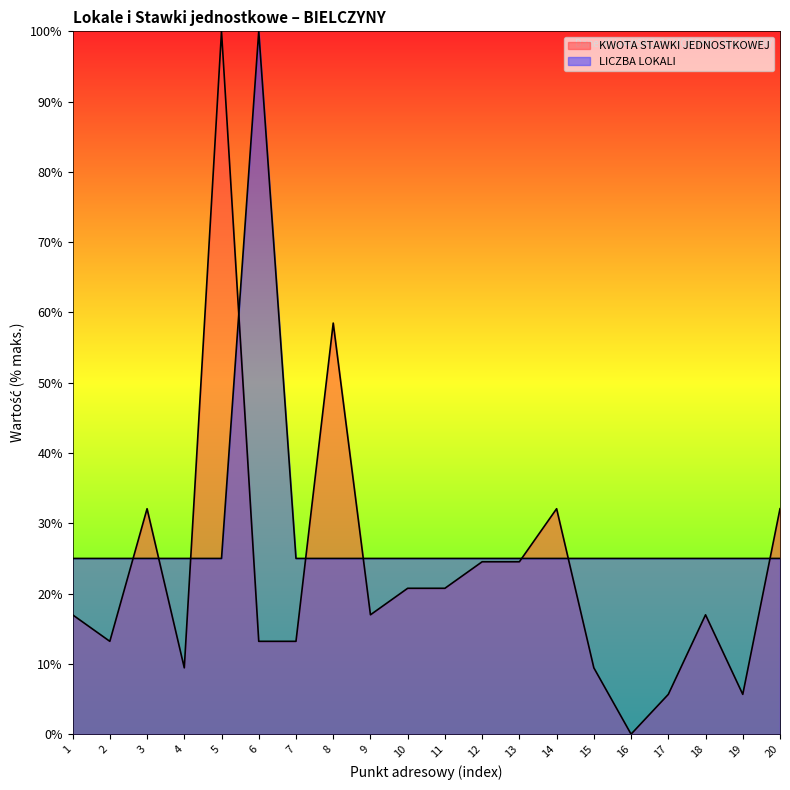

What are all the series names shown in the legend?

LICZBA LOKALI, KWOTA STAWKI JEDNOSTKOWEJ